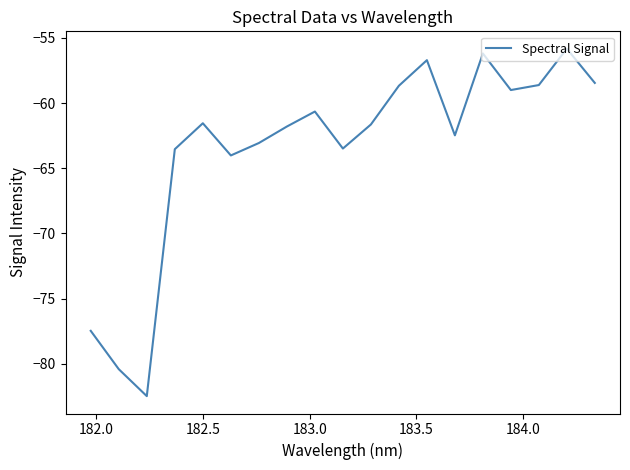

What is the greatest value displayed?

-55.8